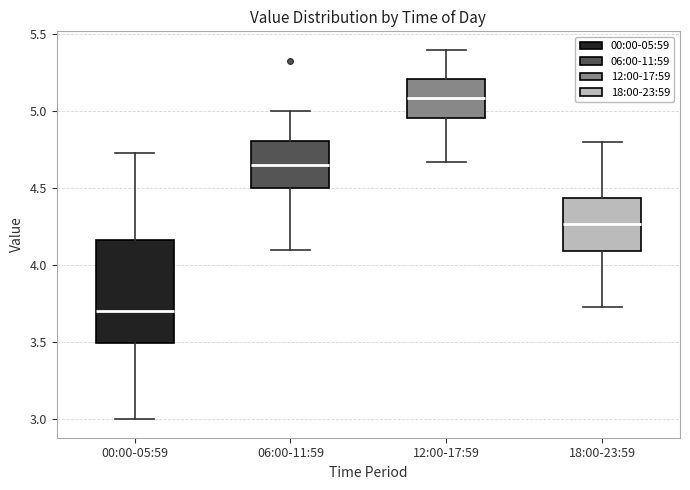

Comparing the boxes themselves (not the whiskers), which one is the tallest?

00:00-05:59